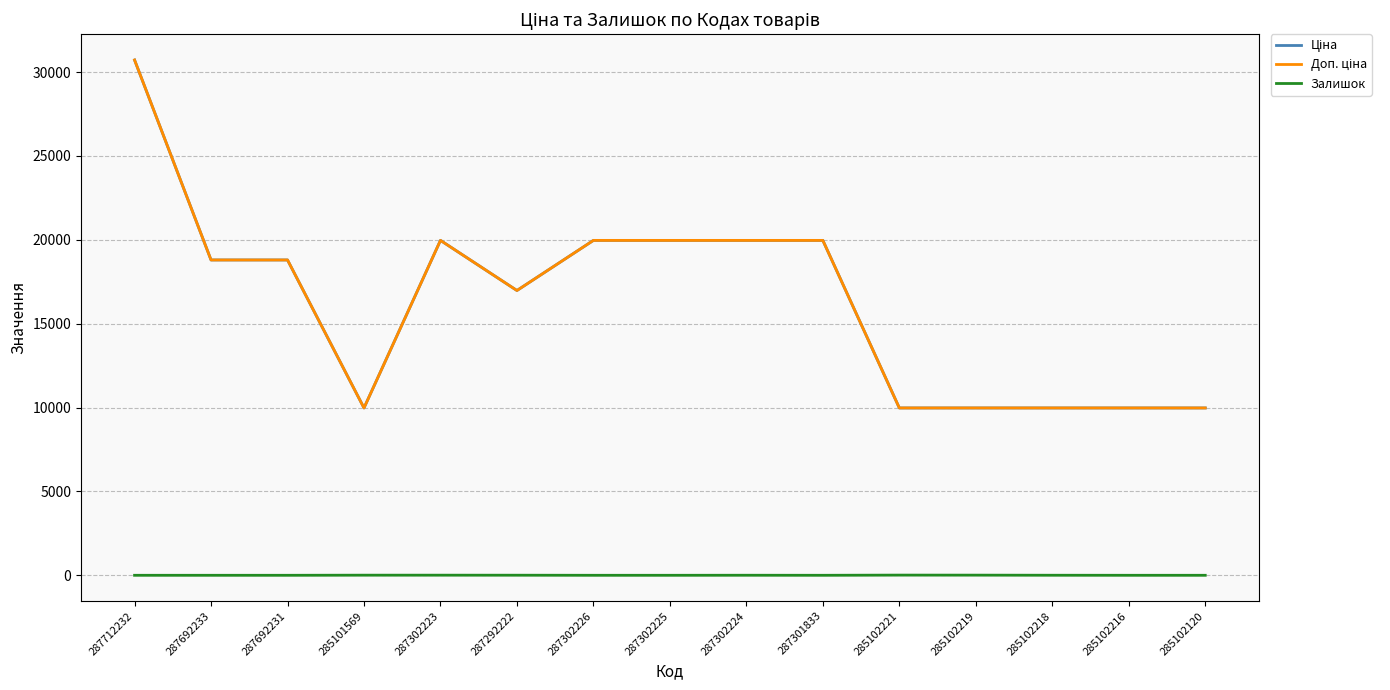

Rank the categories by Доп. ціна value from highest to lowest.

287712232, 287302223, 287302226, 287302225, 287302224, 287301833, 287692233, 287692231, 287292222, 285101569, 285102221, 285102219, 285102218, 285102216, 285102120